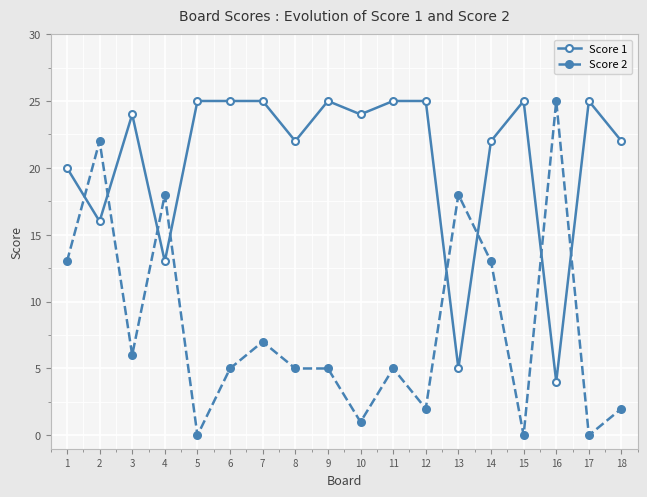

Is the value of Score 2 at 18 greater than the value of Score 1 at 8?

No